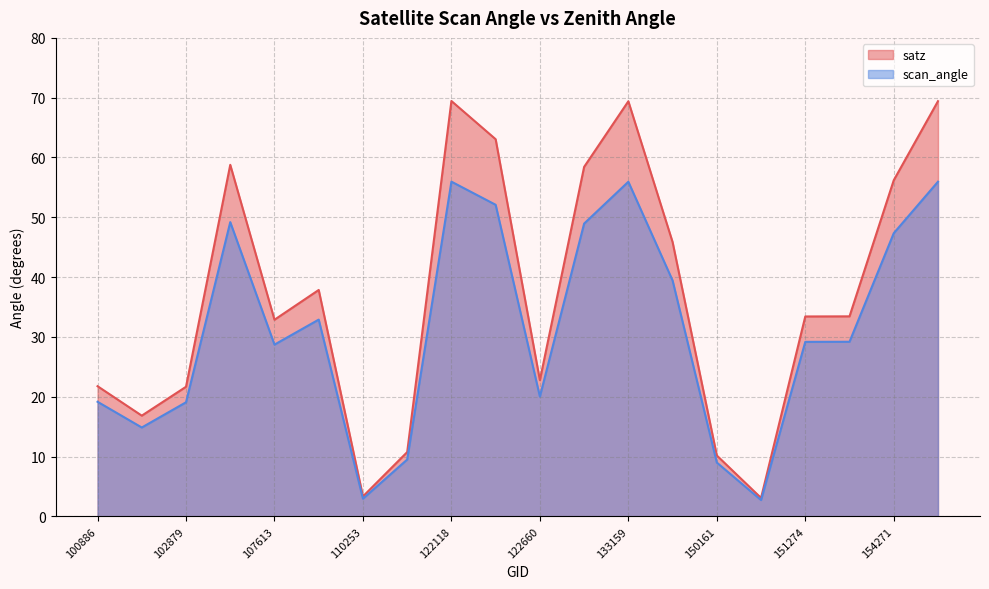

How many data points in scan_angle are less than 29?

9